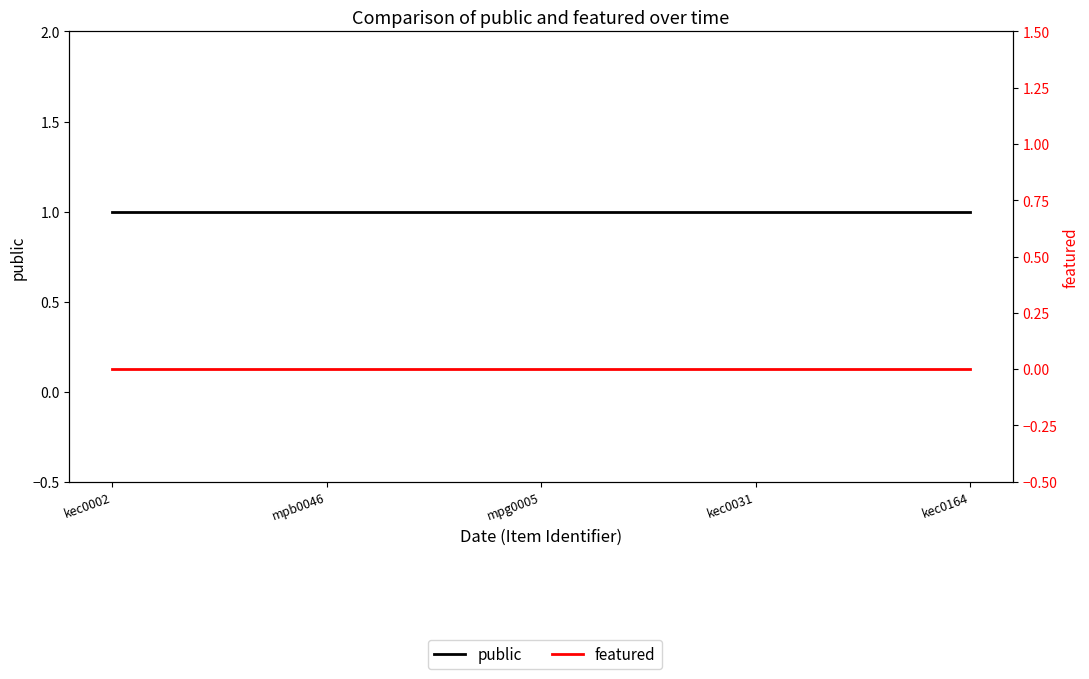

What is the value of the public point at the 2nd from the left?

1